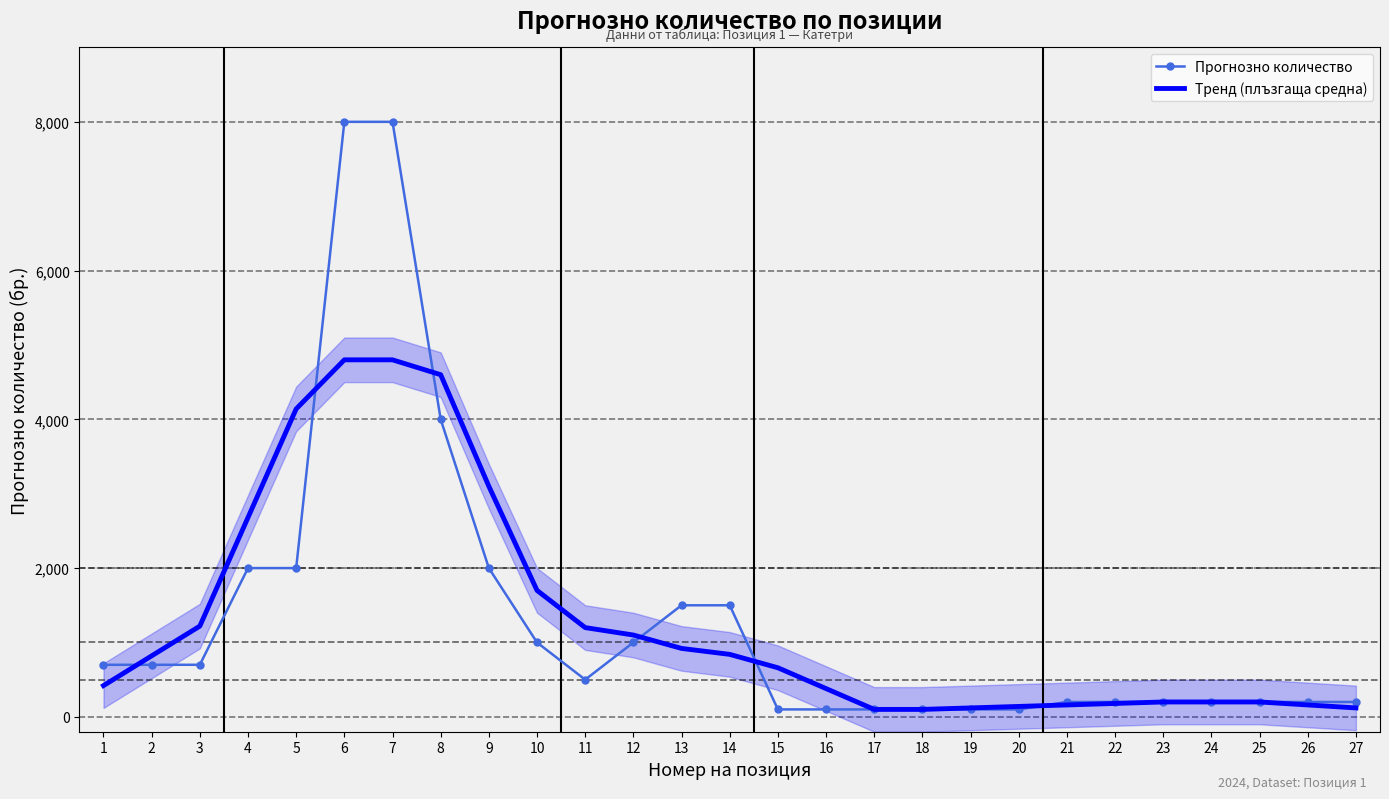

At which label does Прогнозно количество first exceed 500?

1